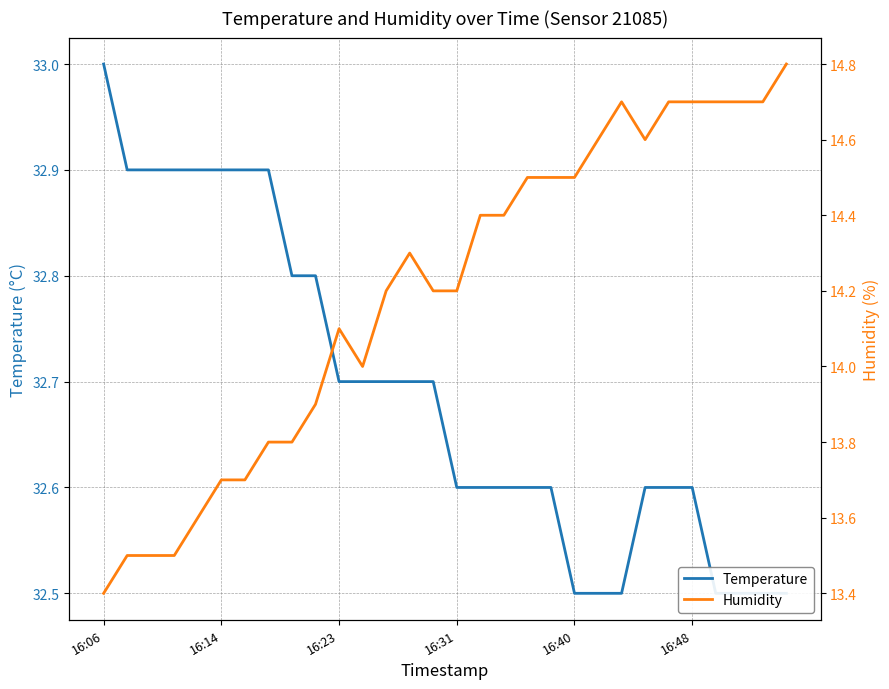

What is the average value of the temperature series?

32.7